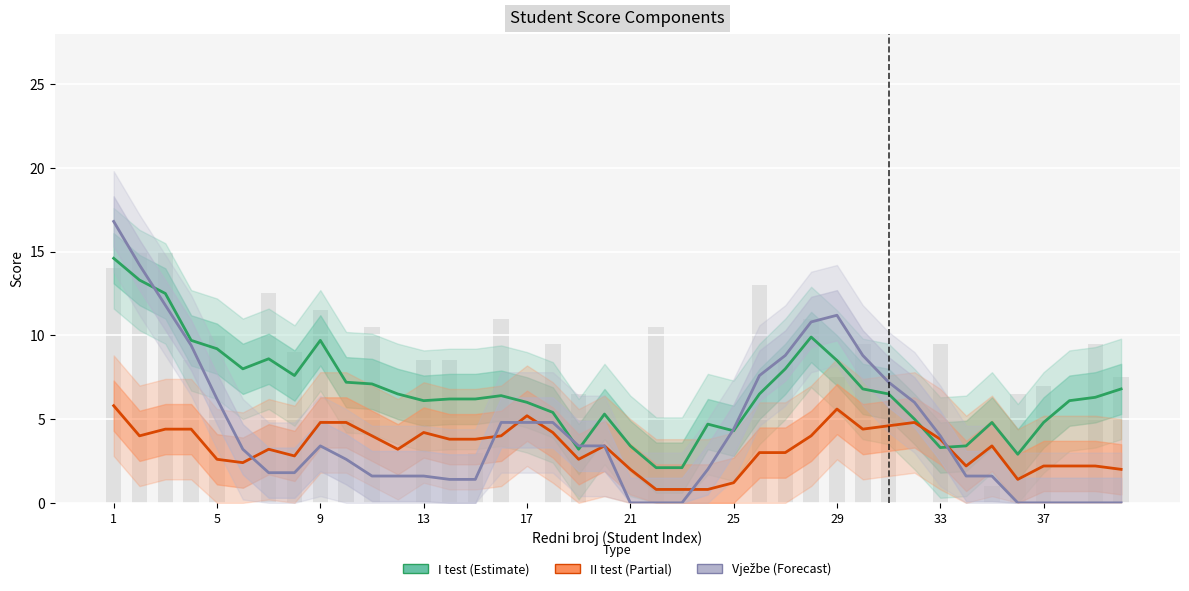

The value of II test at 1 is 5.8. True or false?

True